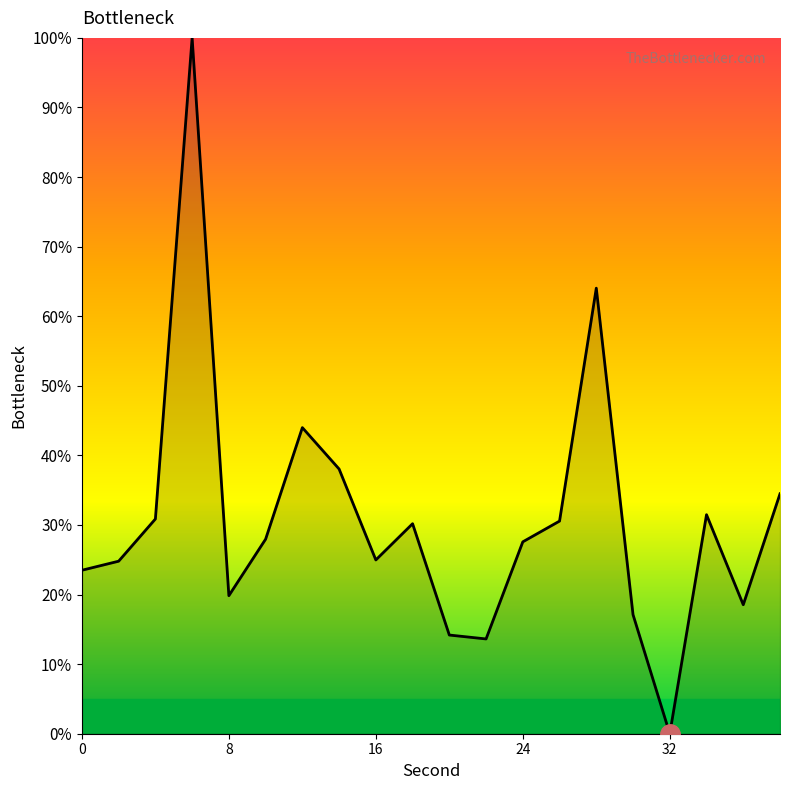

What is the difference between the maximum and minimum values?

100.0